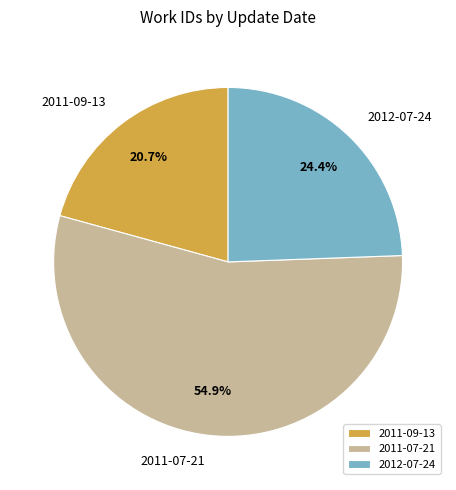

Between 2011-07-21 and 2012-07-24, which is larger?

2011-07-21